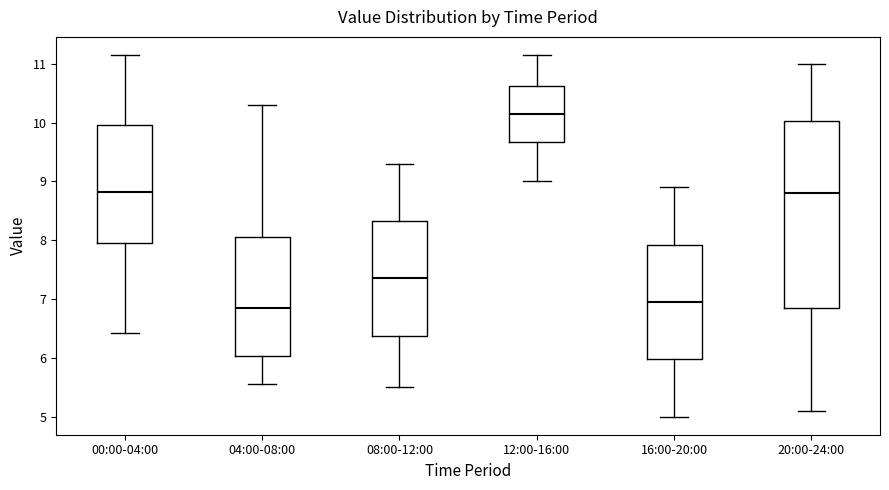

Reading left to right, transcribe this box plot: for each box, give where its median line is, the range the box spans, and where its two whiskers end, as read against the y-axis. The values are not printed on the chart, so give them approximately, as read against the axis.

00:00-04:00: median 8.8, box 7.9 to 10.0, whiskers 6.4 to 11.2
04:00-08:00: median 6.9, box 6.0 to 8.1, whiskers 5.6 to 10.3
08:00-12:00: median 7.4, box 6.4 to 8.3, whiskers 5.5 to 9.3
12:00-16:00: median 10.2, box 9.7 to 10.6, whiskers 9.0 to 11.2
16:00-20:00: median 7.0, box 6.0 to 7.9, whiskers 5.0 to 8.9
20:00-24:00: median 8.8, box 6.9 to 10.0, whiskers 5.1 to 11.0